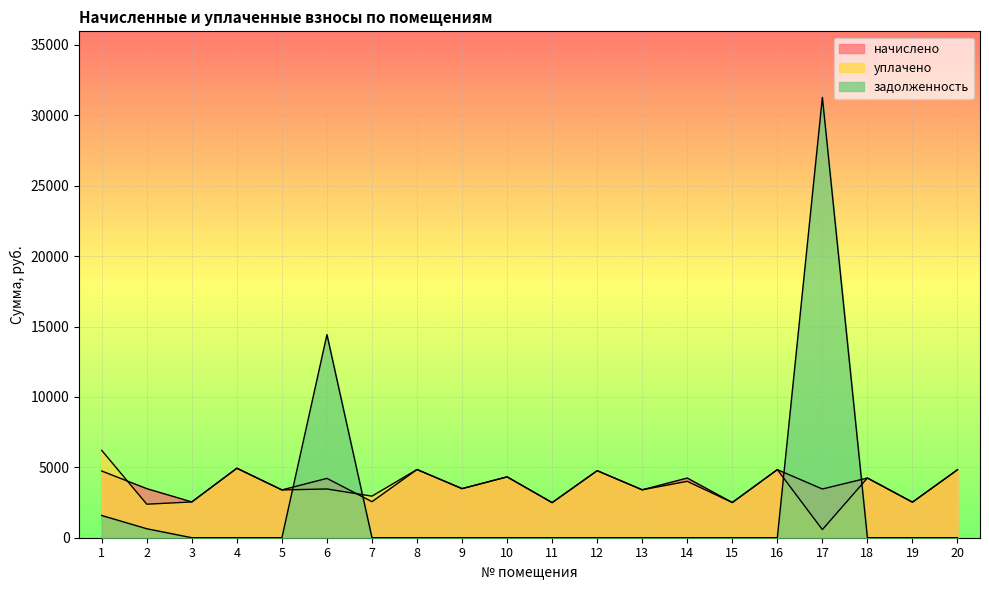

True or false: задолженность and начислено cross at least once.

True